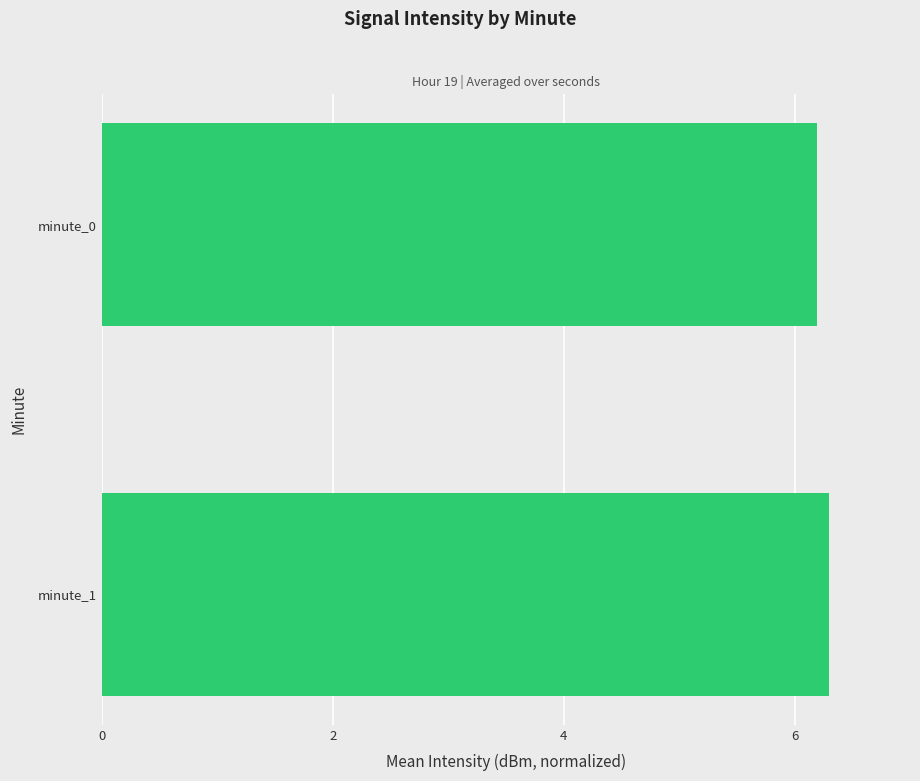

What is the ratio of the value at minute_1 to the value at minute_0?

1.0